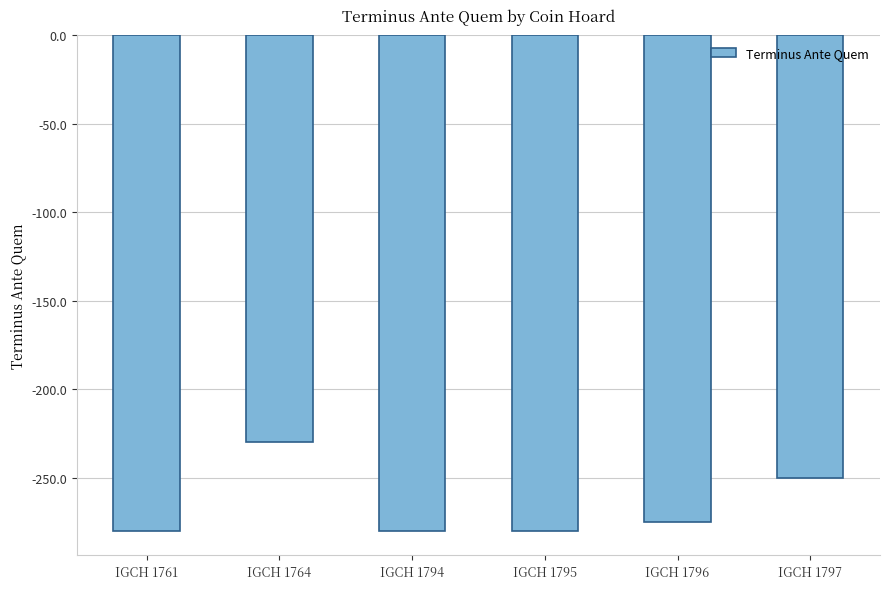

How many series are shown in this chart?

1